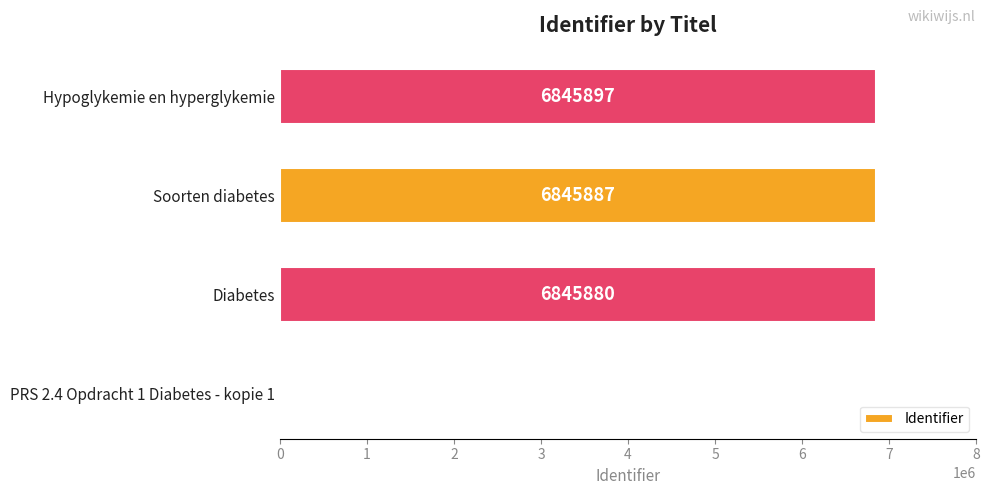

Where is the data nearest to the value 3422948?

Diabetes